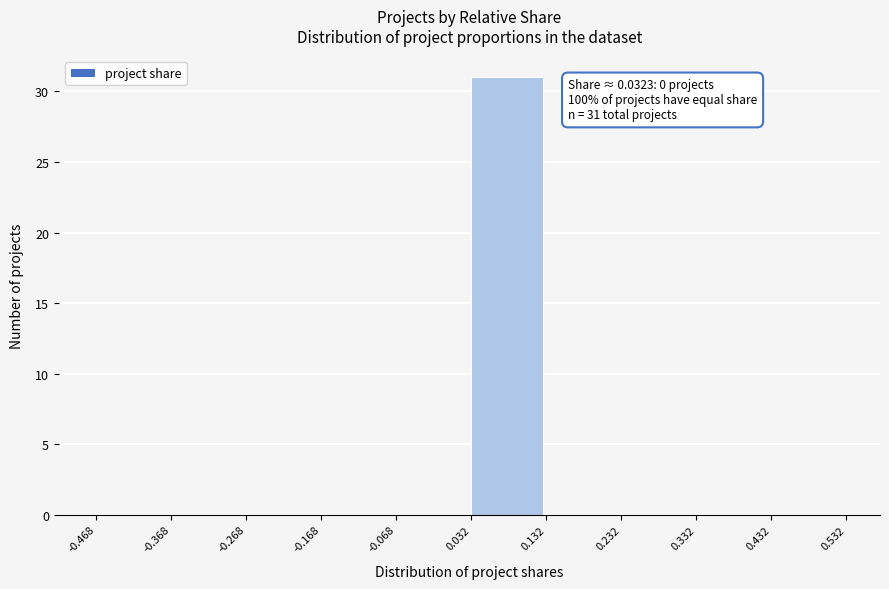

Which range on the x-axis has the tallest bar?

0.032 to 0.132